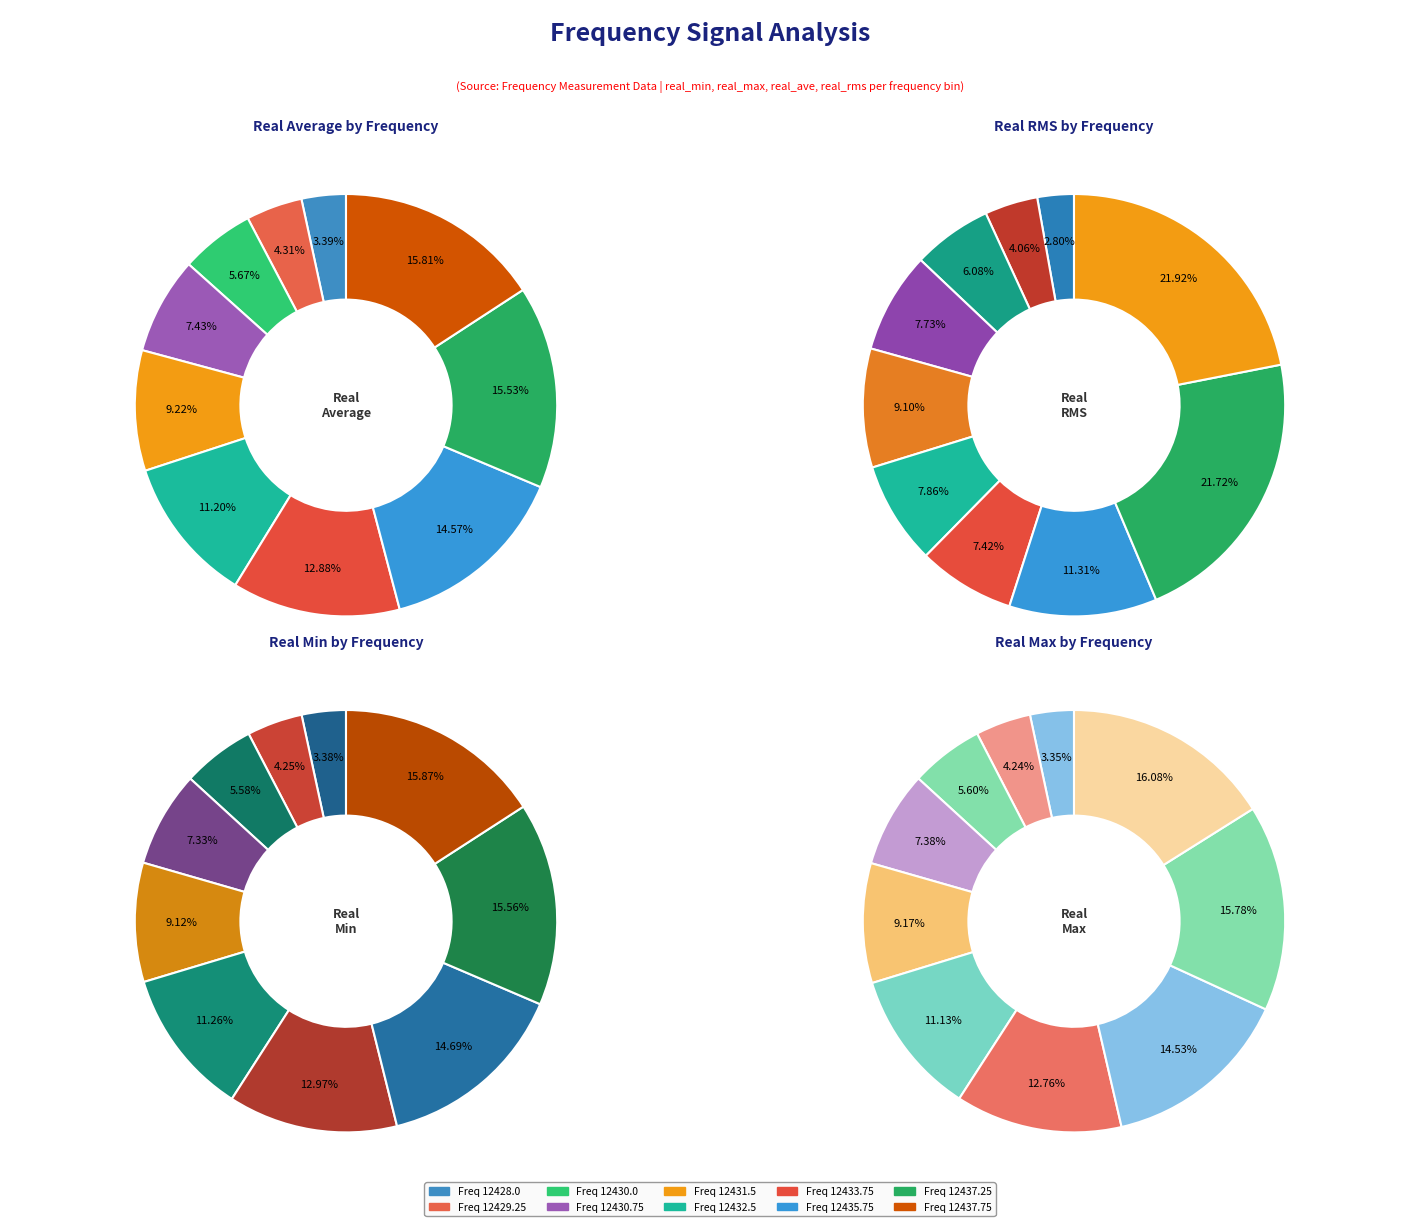

The 12437.75 slice represents 30% of the pie. True or false?

False